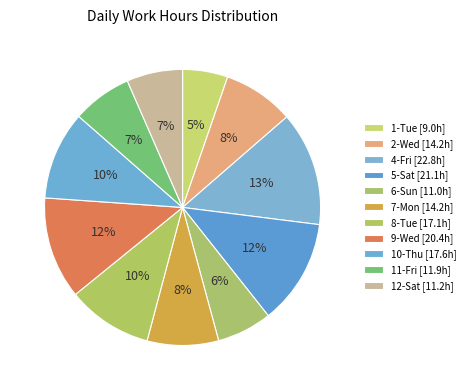

How many slices are in this pie chart?

11